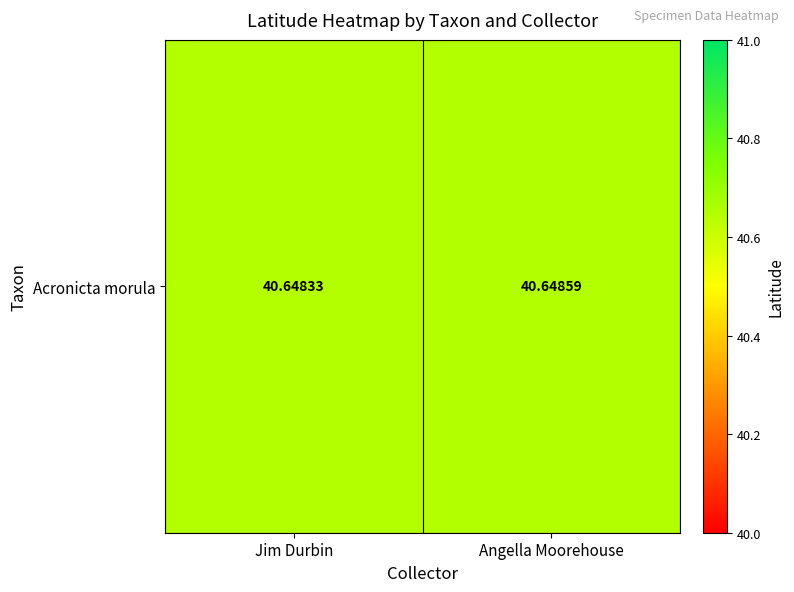

List the labels in order of value, smallest first.

Jim Durbin, Angella Moorehouse